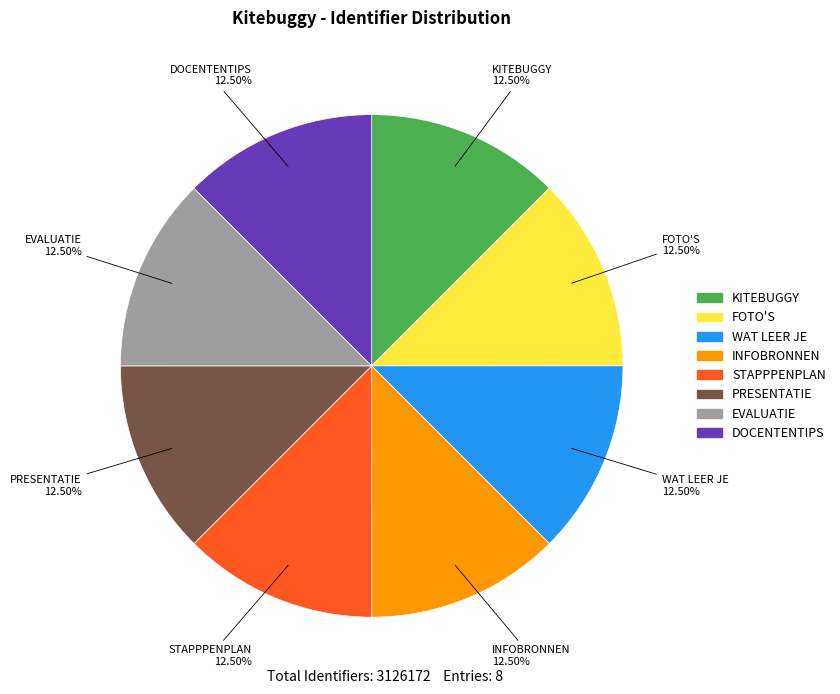

What is the ratio of the value at KITEBUGGY to the value at PRESENTATIE?

1.0